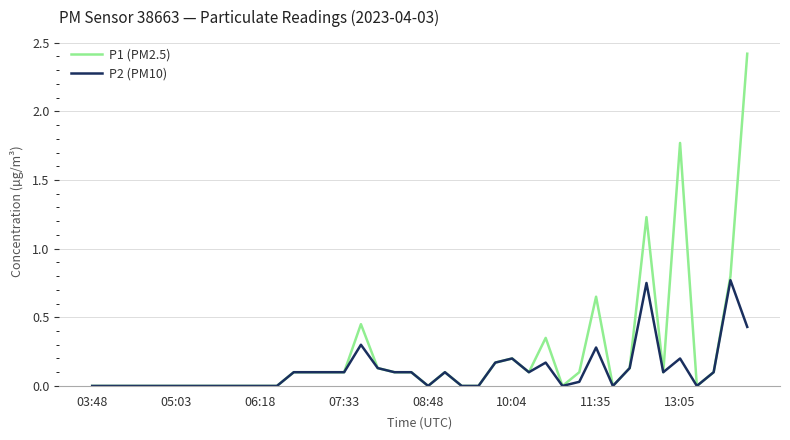

List the series in order of their peak value, highest first.

P1 (PM2.5), P2 (PM10)